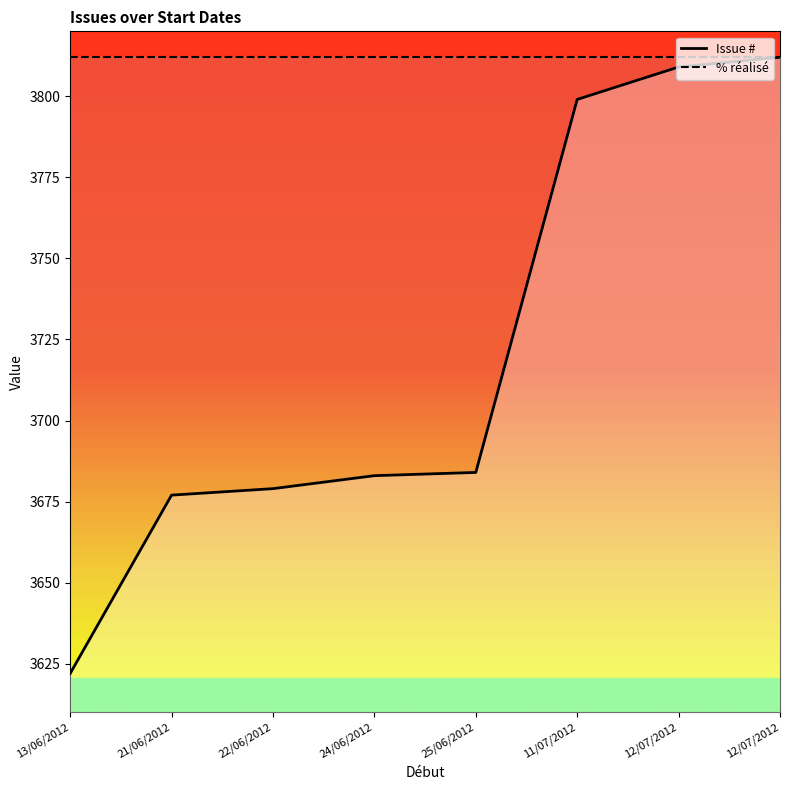

What is the value of the % réalisé point at the 2nd from the left?

3812